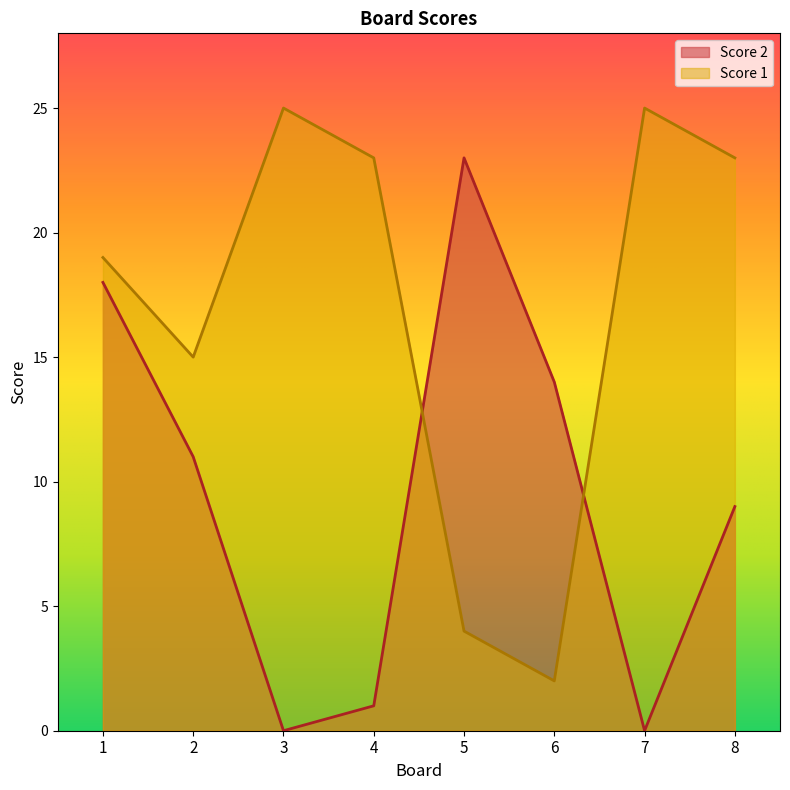

How many interior local peaks does the Score 2 series have?

1